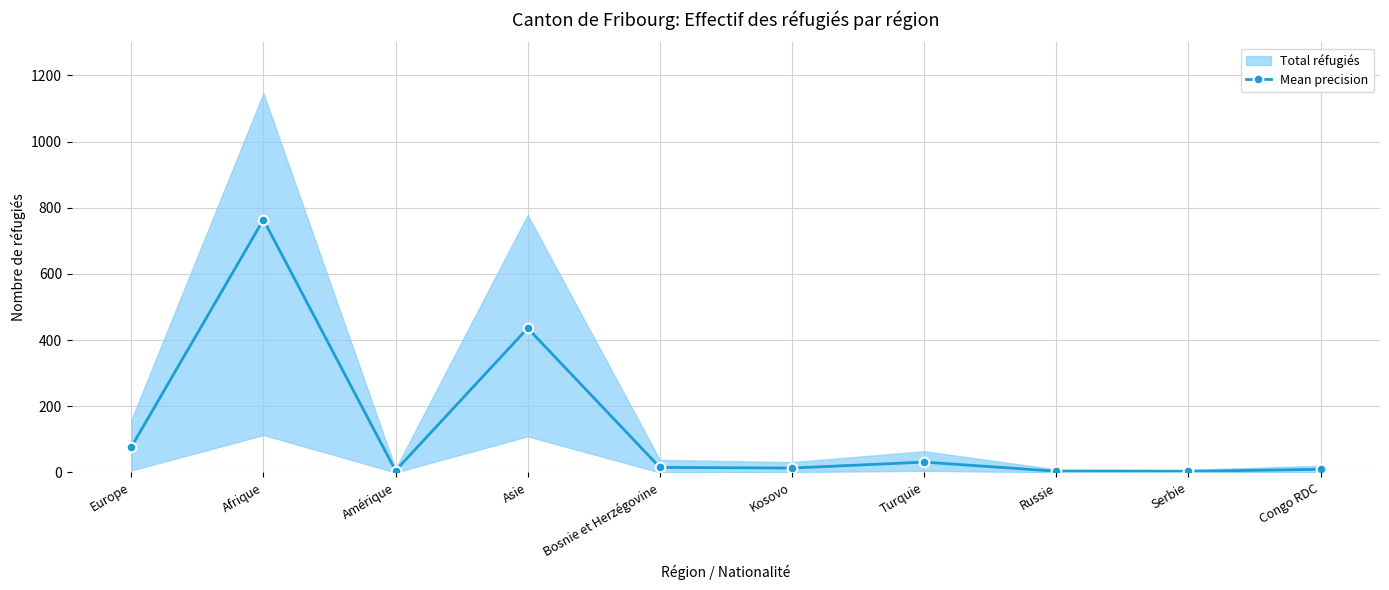

Is it true that the value at Serbie is 5.4?

False